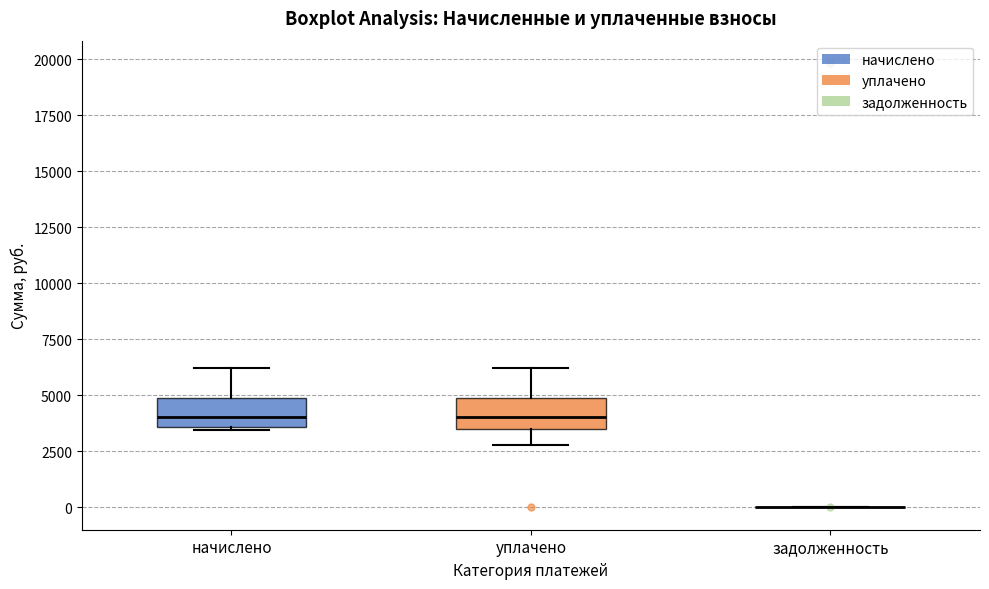

Reading left to right, transcribe this box plot: for each box, give where its median line is, the range the box spans, and where its two whiskers end, as read against the y-axis. The values are not printed on the chart, so give them approximately, as read against the axis.

начислено: median 4000, box 3500 to 5000, whiskers 3500 (just below the box's lower edge) to 6000
уплачено: median 4000, box 3500 to 5000, whiskers 3000 to 6000
задолженность: box collapsed to a line at 0, whiskers 0 to 0